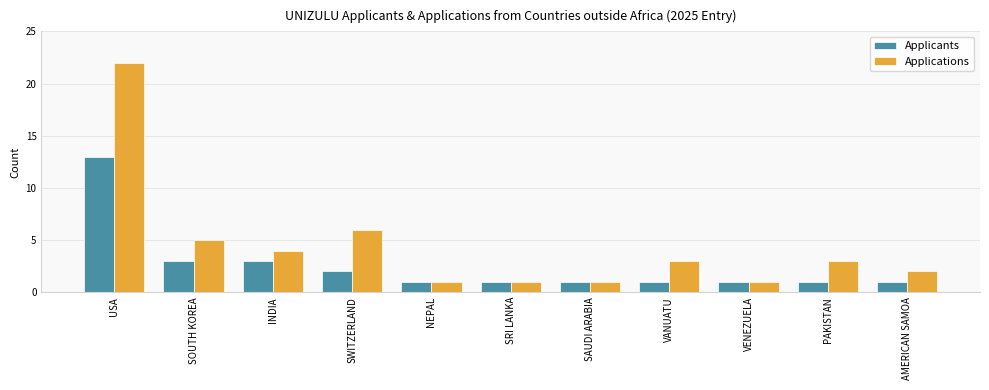

Rank the series by their average value, from highest to lowest.

Applications, Applicants